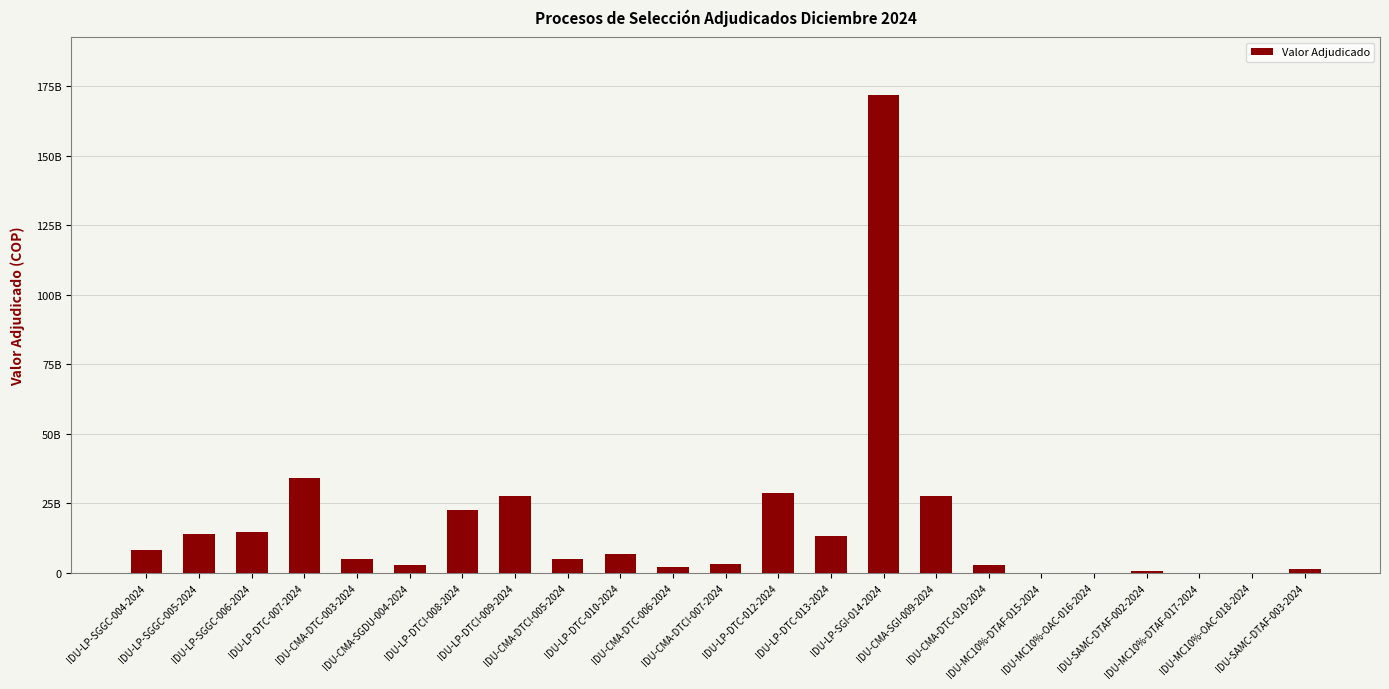

Are the bars horizontal?

No